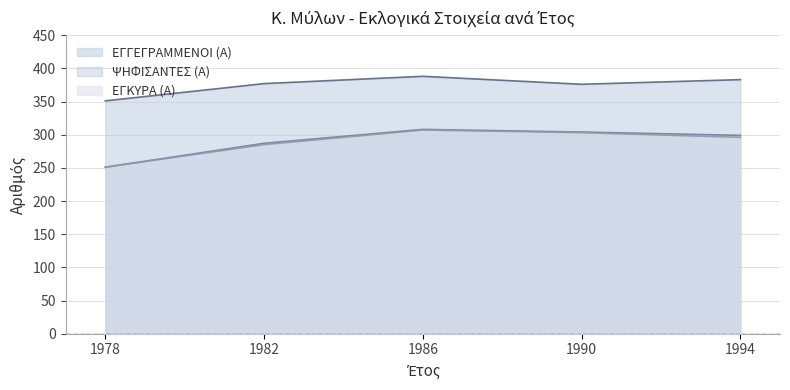

What are all the series names shown in the legend?

ΕΓΓΕΓΡΑΜΜΕΝΟΙ (Α), ΨΗΦΙΣΑΝΤΕΣ (Α), ΕΓΚΥΡΑ (Α)